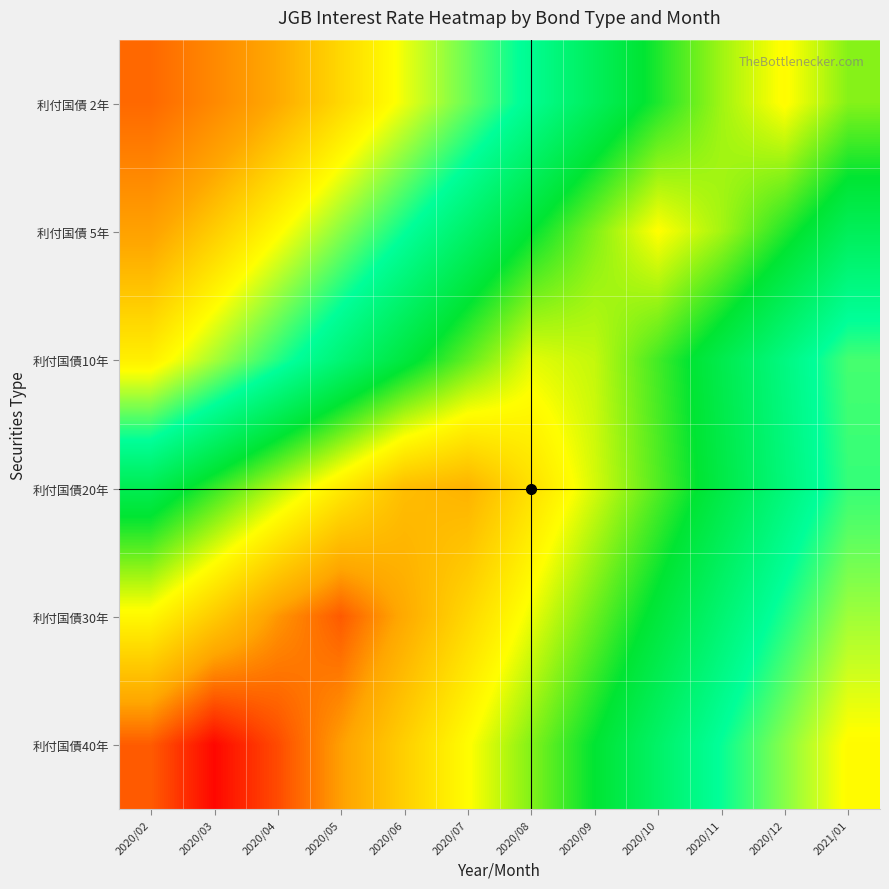

Between 2020/10 and 2020/02, which is larger?

2020/10